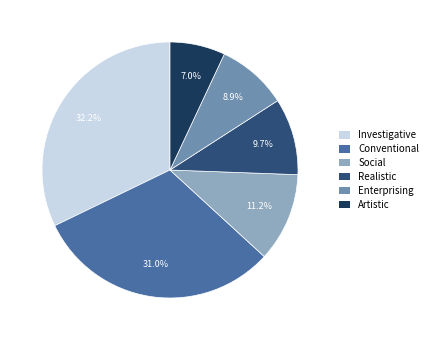

What is the total percentage of Conventional and Realistic?

40.7%